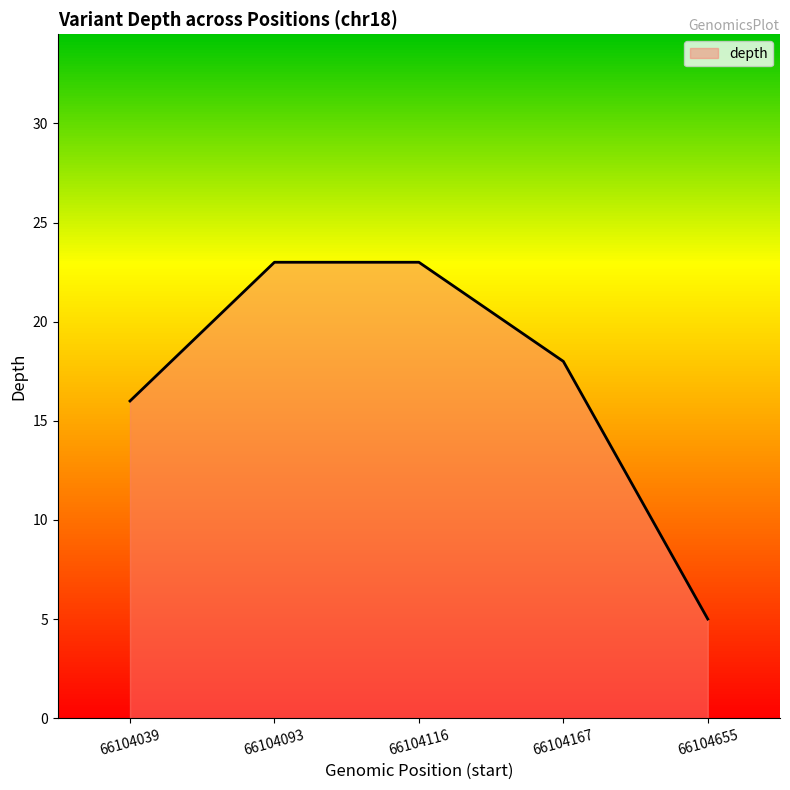

Approximately how many times larger is the value at 66104039 compared to 66104655?

3.2